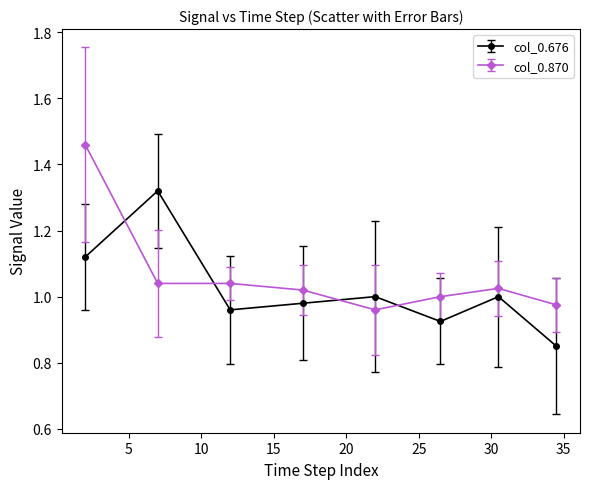

At how many categories does at least one series exceed 0?

8